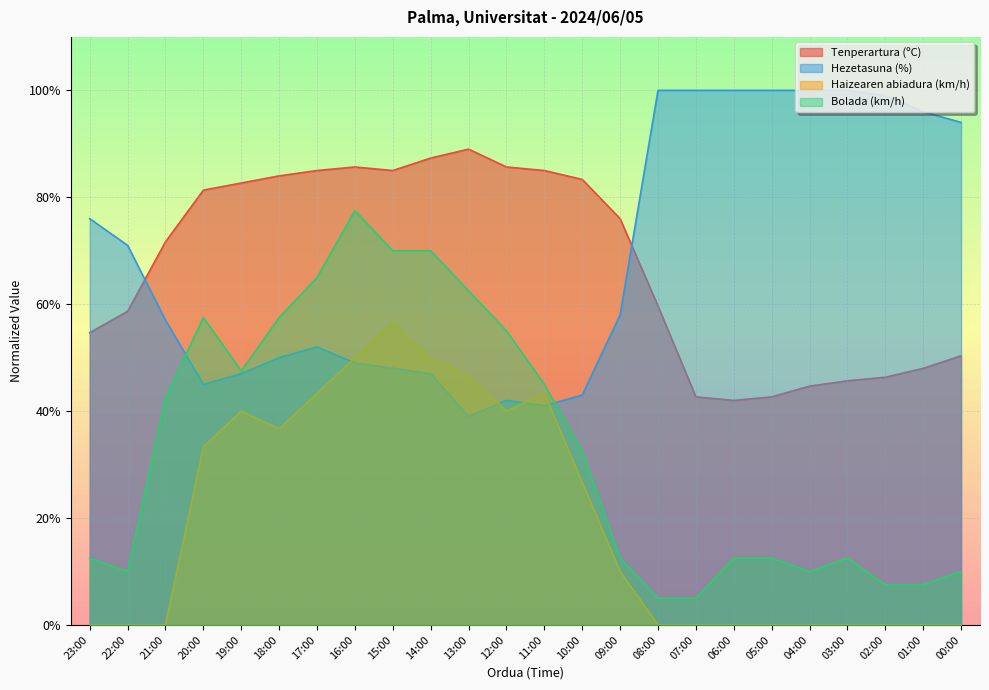

What is the approximate value of Tenperartura (ºC) at 12:00?

85.7